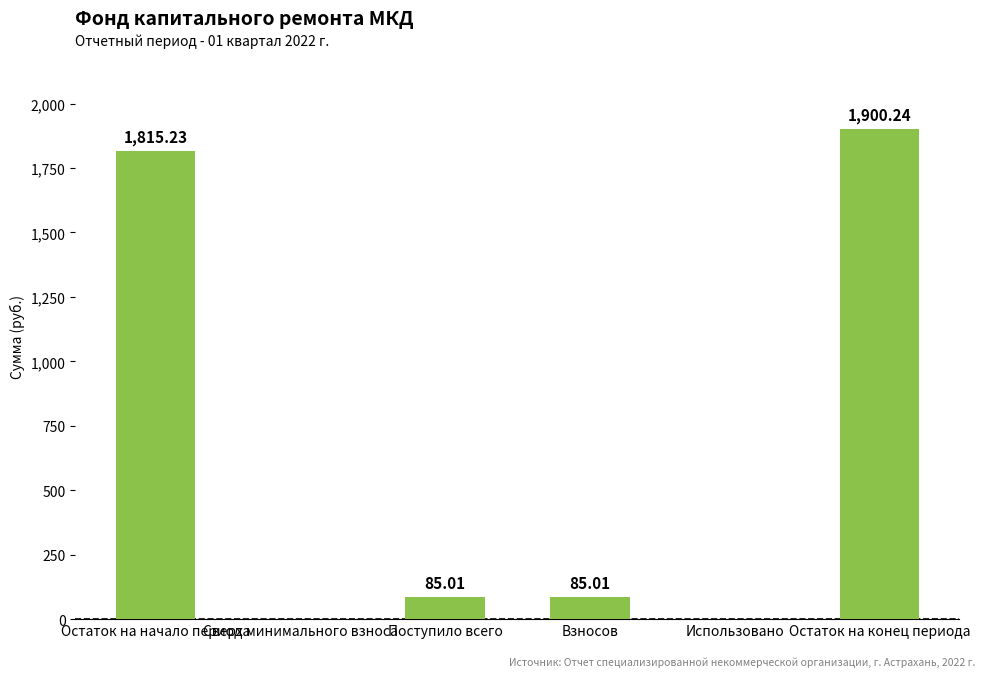

What is the sum of all values?

3885.5